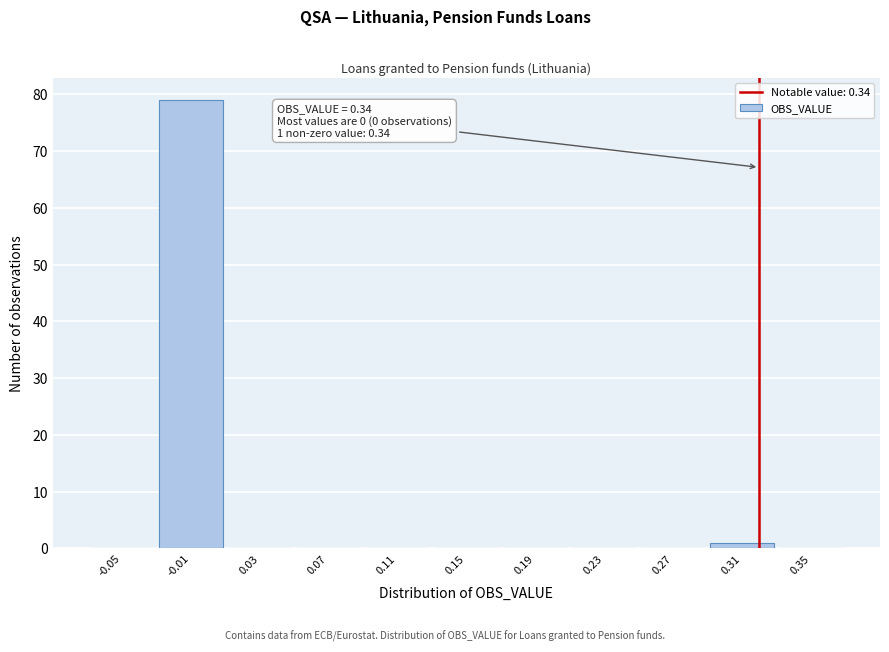

Reading left to right, transcribe all the data shown in this chart.

-0.05=0	-0.01=79	0.03=0	0.07=0	0.11=0	0.15=0	0.19=0	0.23=0	0.27=0	0.31=1	0.35=0